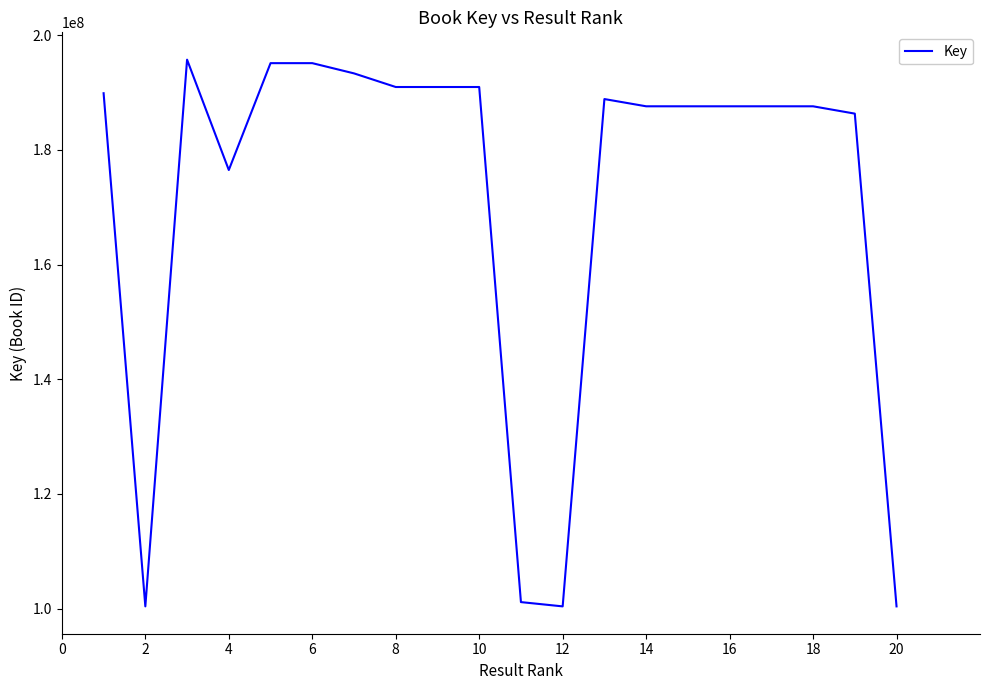

What is the difference between the maximum and minimum values?

95311393